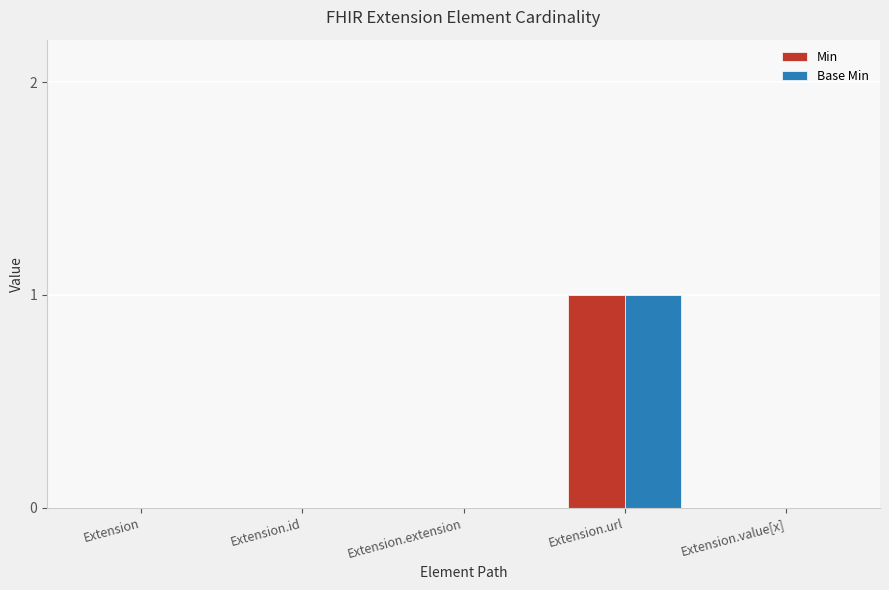

Reading left to right, what are all the values shown in this chart?

Min: 0	0	0	1	0
Base Min: 0	0	0	1	0